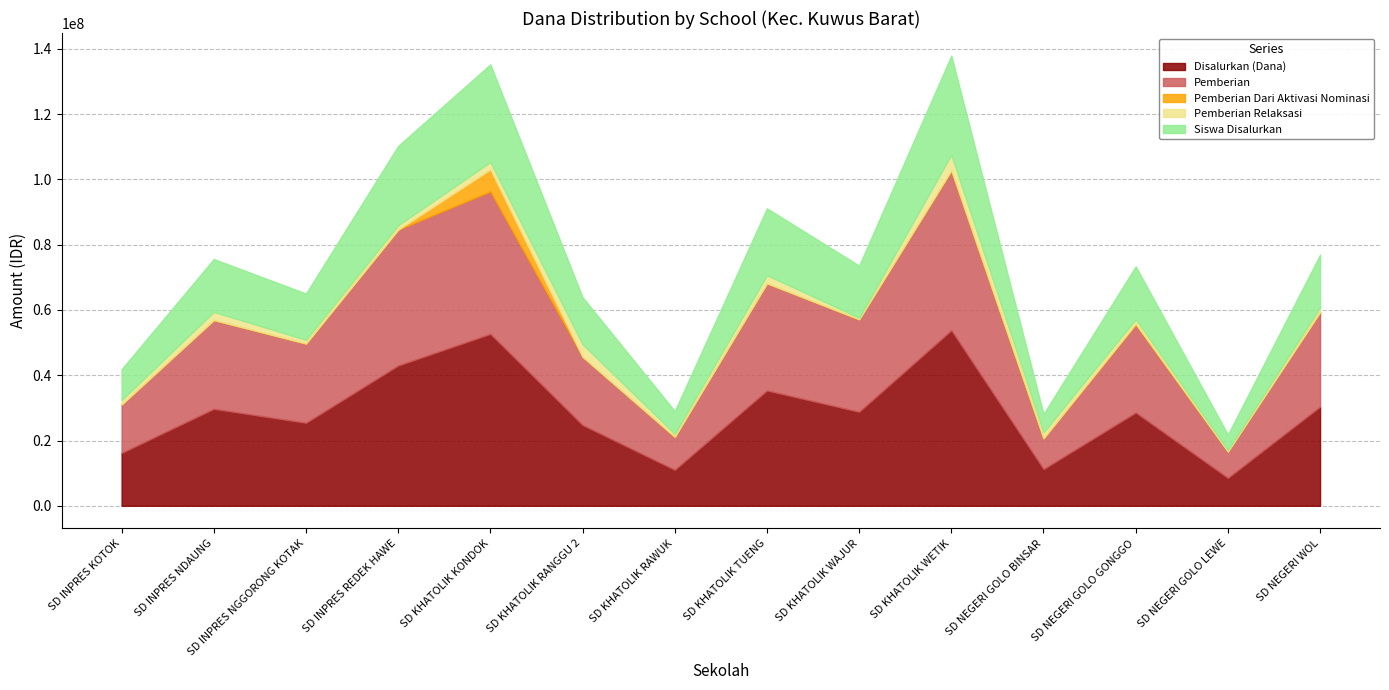

What is the greatest value displayed?

53775000